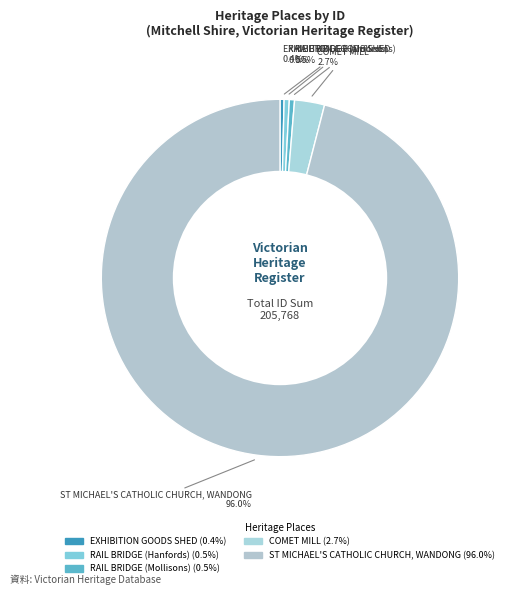

How many slices are in this pie chart?

5